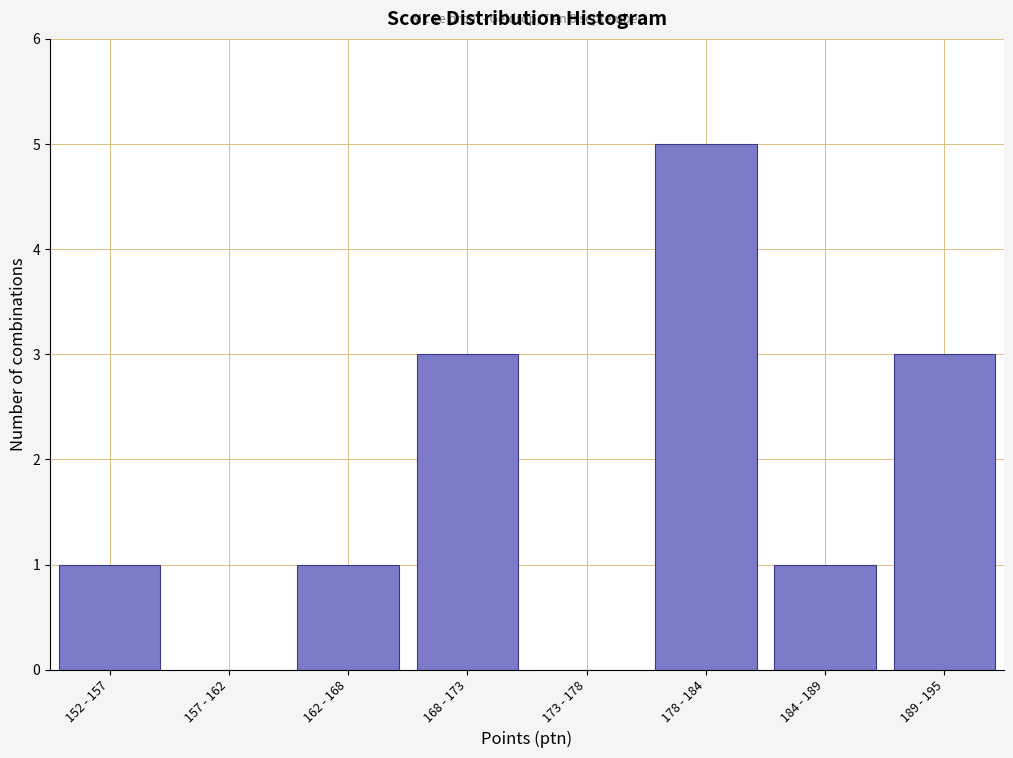

Reading left to right, extract all data points from this chart.

152 - 157=1	157 - 162=0	162 - 168=1	168 - 173=3	173 - 178=0	178 - 184=5	184 - 189=1	189 - 195=3